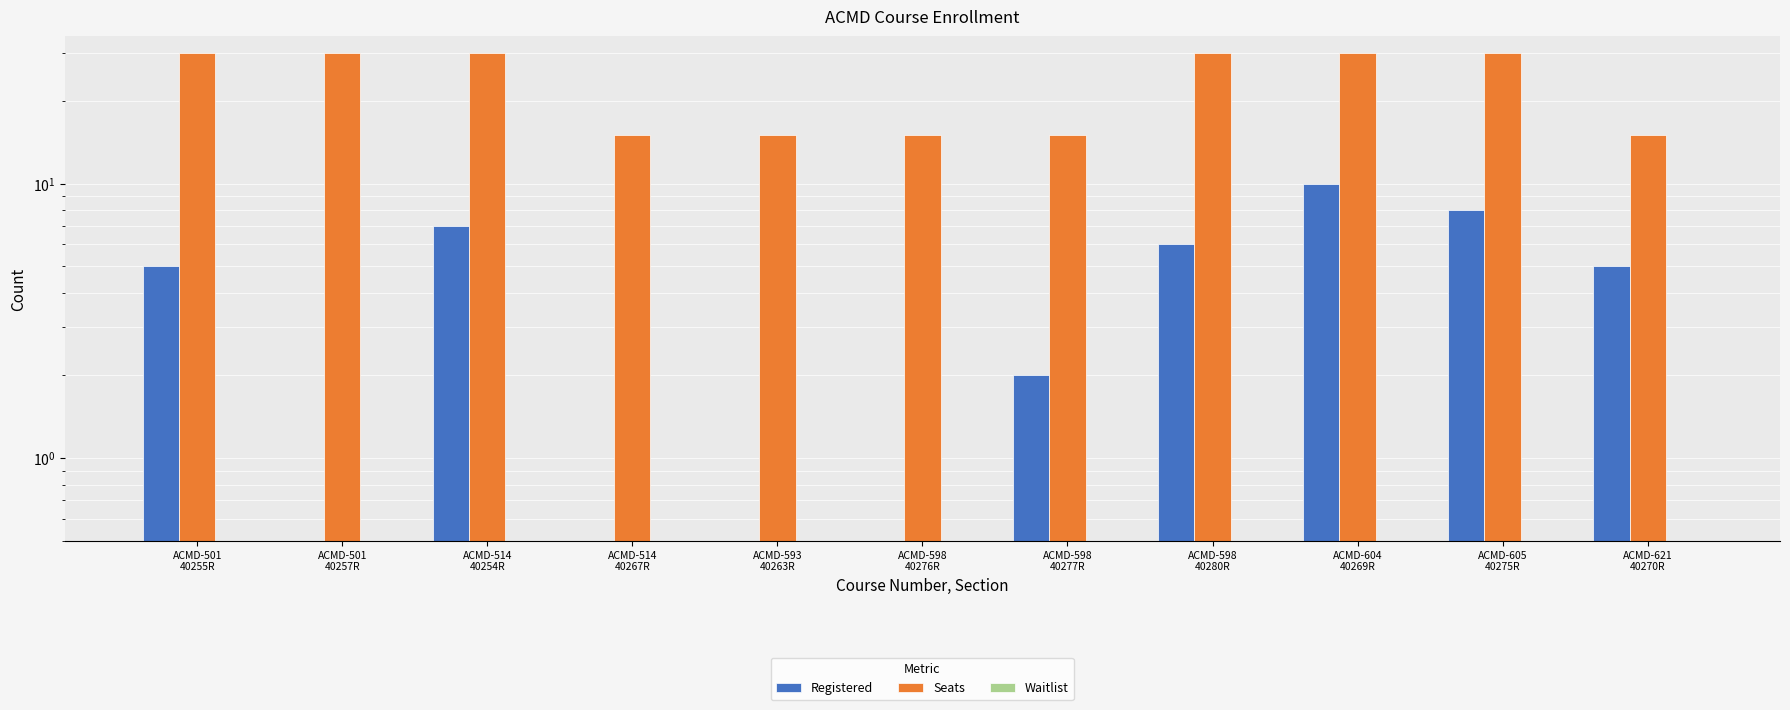

Reading right to left, what are all the values shown in this chart?

Registered: ACMD-621
40270R=5	ACMD-605
40275R=8	ACMD-604
40269R=10	ACMD-598
40280R=6	ACMD-598
40277R=2	ACMD-598
40276R=0	ACMD-593
40263R=0	ACMD-514
40267R=0	ACMD-514
40254R=7	ACMD-501
40257R=0	ACMD-501
40255R=5
Seats: ACMD-621
40270R=15	ACMD-605
40275R=30	ACMD-604
40269R=30	ACMD-598
40280R=30	ACMD-598
40277R=15	ACMD-598
40276R=15	ACMD-593
40263R=15	ACMD-514
40267R=15	ACMD-514
40254R=30	ACMD-501
40257R=30	ACMD-501
40255R=30
Waitlist: ACMD-621
40270R=0	ACMD-605
40275R=0	ACMD-604
40269R=0	ACMD-598
40280R=0	ACMD-598
40277R=0	ACMD-598
40276R=0	ACMD-593
40263R=0	ACMD-514
40267R=0	ACMD-514
40254R=0	ACMD-501
40257R=0	ACMD-501
40255R=0